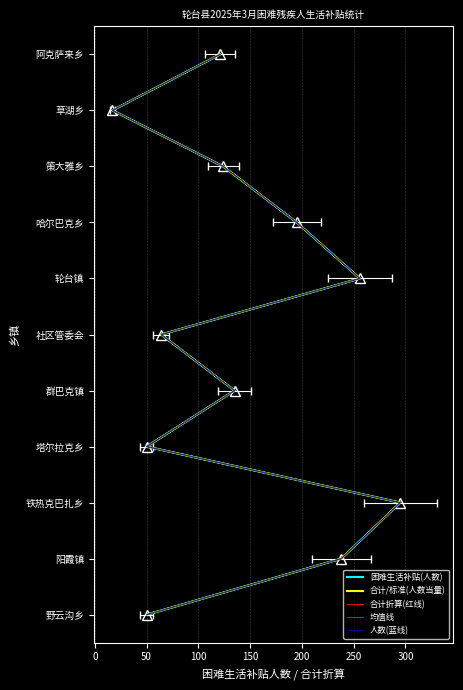

True or false: 困难生活补贴(人数) and 均值线 intersect in this chart.

False